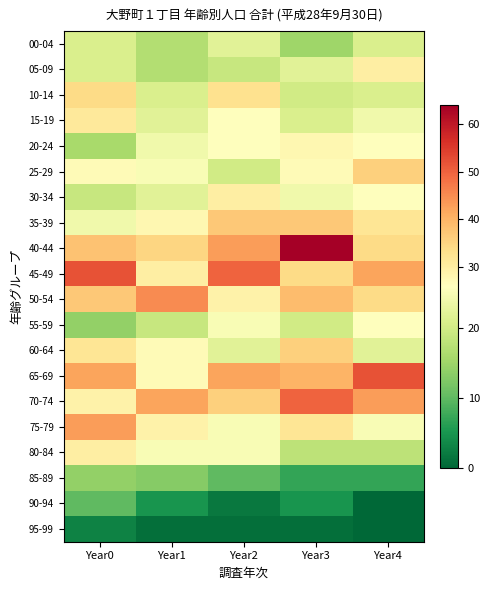

Reading left to right, what are all the values shown in this chart?

00-04: Year0=21	Year1=17	Year2=22	Year3=15	Year4=21
05-09: Year0=21	Year1=17	Year2=19	Year3=22	Year4=30
10-14: Year0=34	Year1=21	Year2=33	Year3=20	Year4=21
15-19: Year0=31	Year1=22	Year2=26	Year3=21	Year4=24
20-24: Year0=16	Year1=24	Year2=26	Year3=28	Year4=26
25-29: Year0=27	Year1=25	Year2=20	Year3=27	Year4=36
30-34: Year0=19	Year1=22	Year2=30	Year3=24	Year4=26
35-39: Year0=24	Year1=28	Year2=37	Year3=37	Year4=32
40-44: Year0=38	Year1=35	Year2=43	Year3=64	Year4=34
45-49: Year0=52	Year1=30	Year2=50	Year3=34	Year4=42
50-54: Year0=37	Year1=45	Year2=29	Year3=39	Year4=34
55-59: Year0=14	Year1=19	Year2=25	Year3=20	Year4=26
60-64: Year0=32	Year1=27	Year2=22	Year3=36	Year4=22
65-69: Year0=42	Year1=27	Year2=42	Year3=40	Year4=52
70-74: Year0=29	Year1=42	Year2=36	Year3=50	Year4=43
75-79: Year0=43	Year1=29	Year2=25	Year3=32	Year4=25
80-84: Year0=30	Year1=25	Year2=25	Year3=18	Year4=18
85-89: Year0=14	Year1=13	Year2=10	Year3=7	Year4=7
90-94: Year0=10	Year1=5	Year2=2	Year3=5	Year4=0
95-99: Year0=3	Year1=1	Year2=1	Year3=1	Year4=0